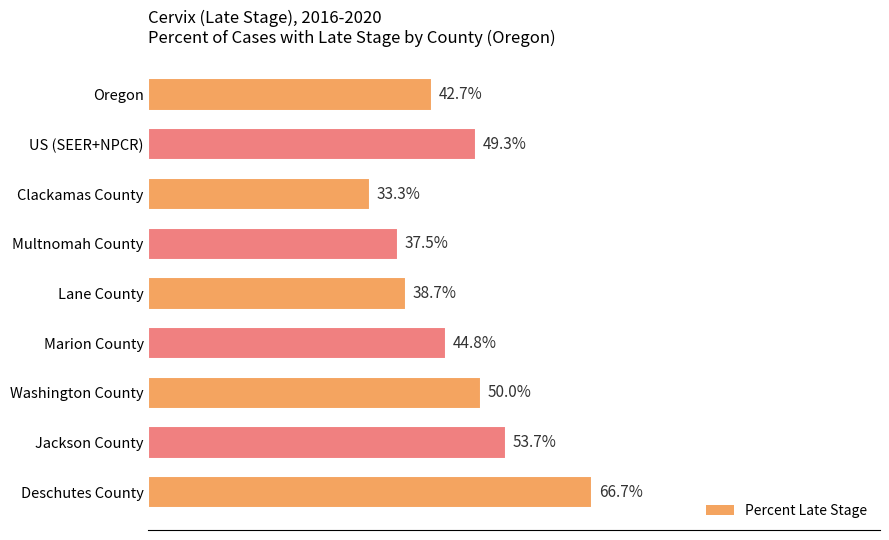

At which label is the value closest to 50?

Washington County